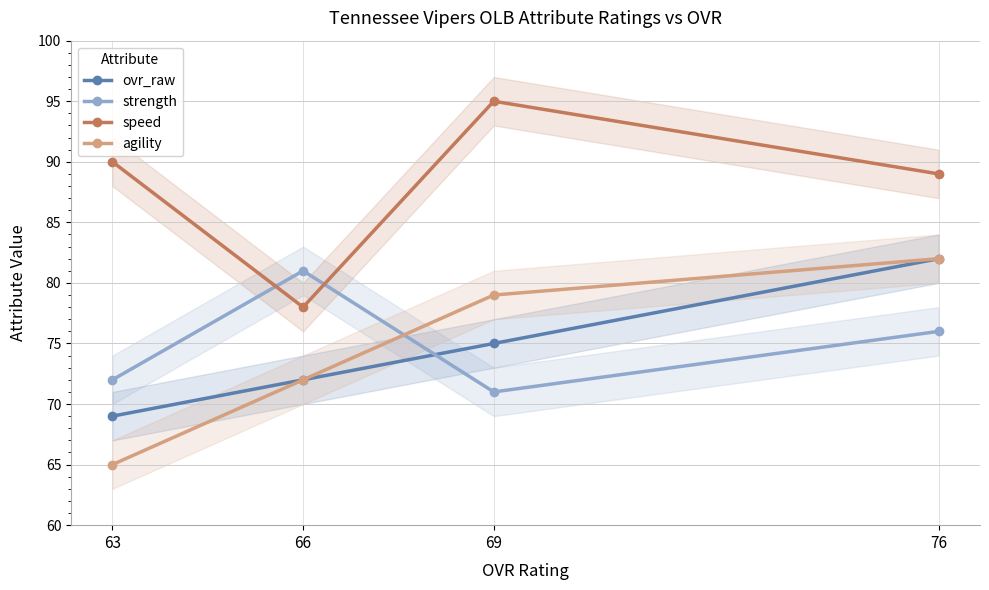

What is the difference between the second highest and second lowest values in the strength series?

4